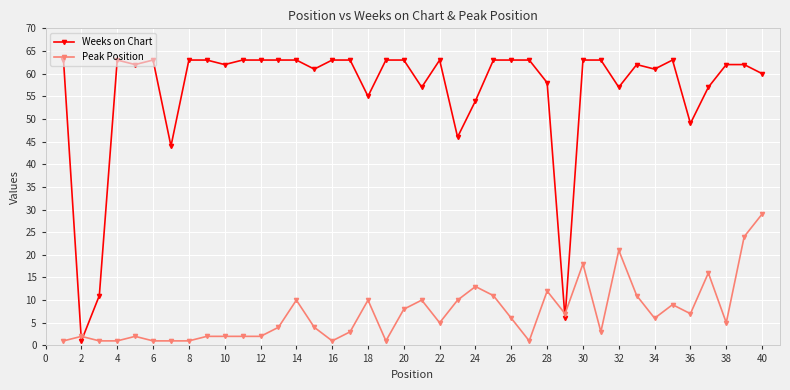

What is the sum of all Weeks on Chart values?

2247